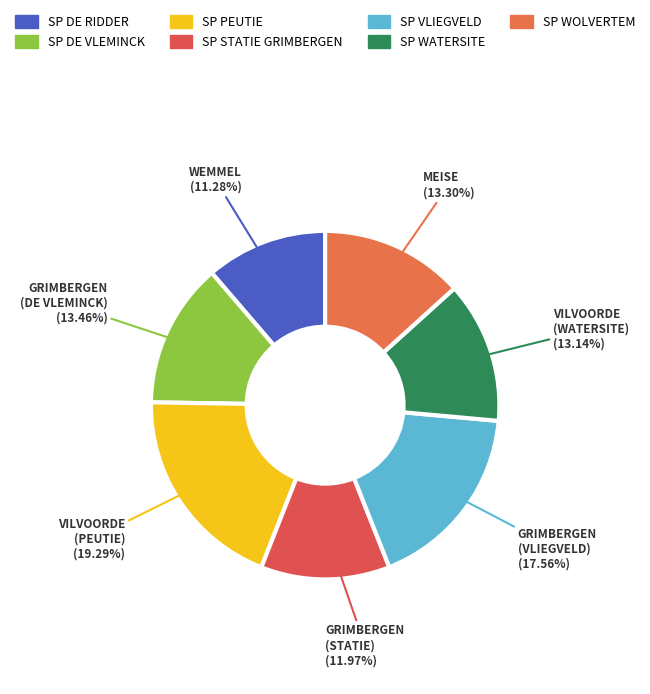

What percentage do MEISE and VILVOORDE (WATERSITE) together represent?

26.4%